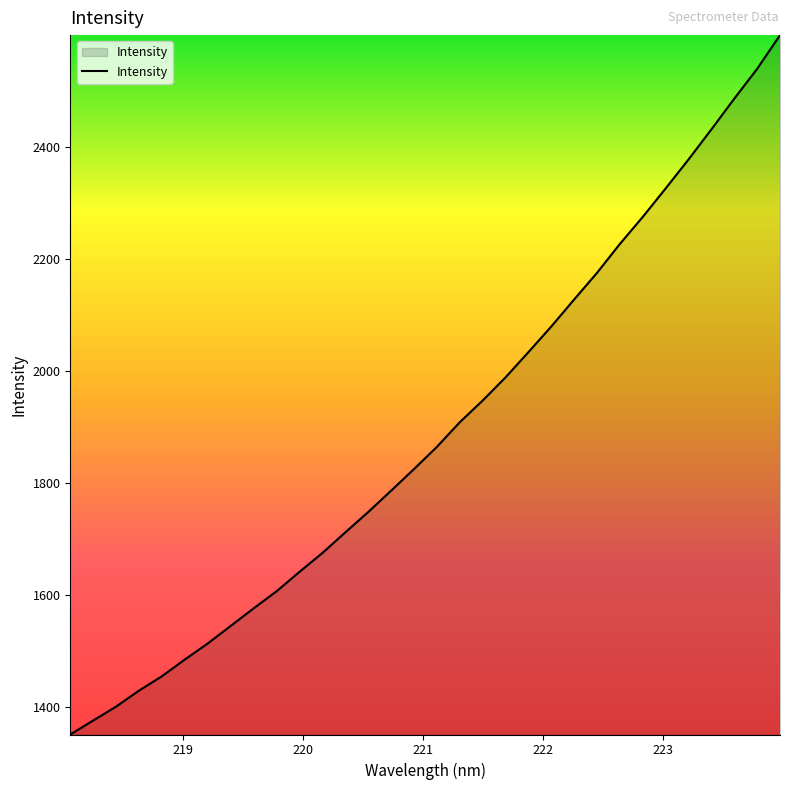

What is the maximum value shown in the chart?

2600.0